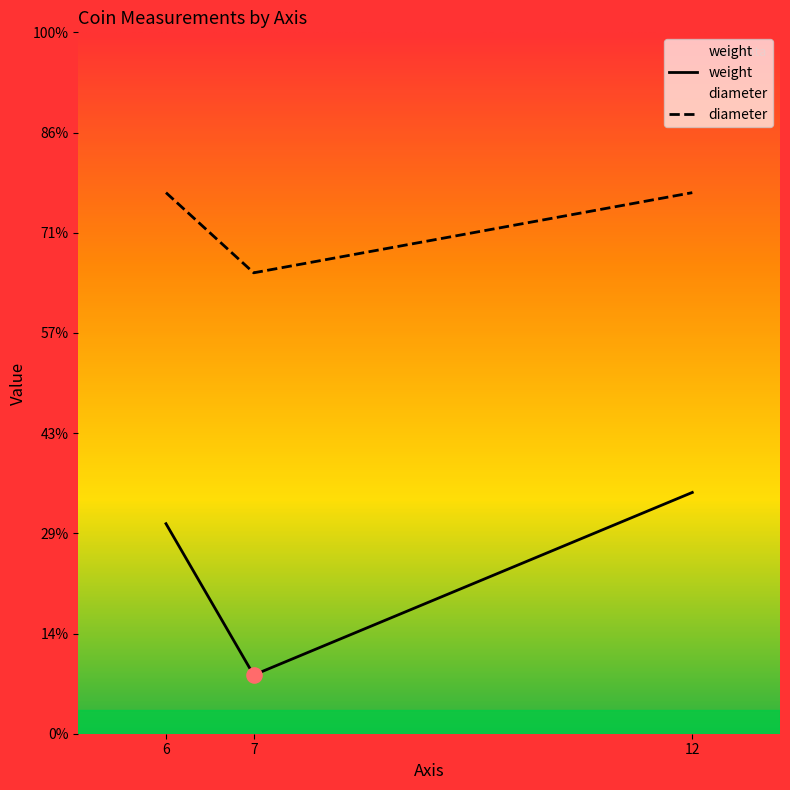

At which category is the sum across all series the highest?

12